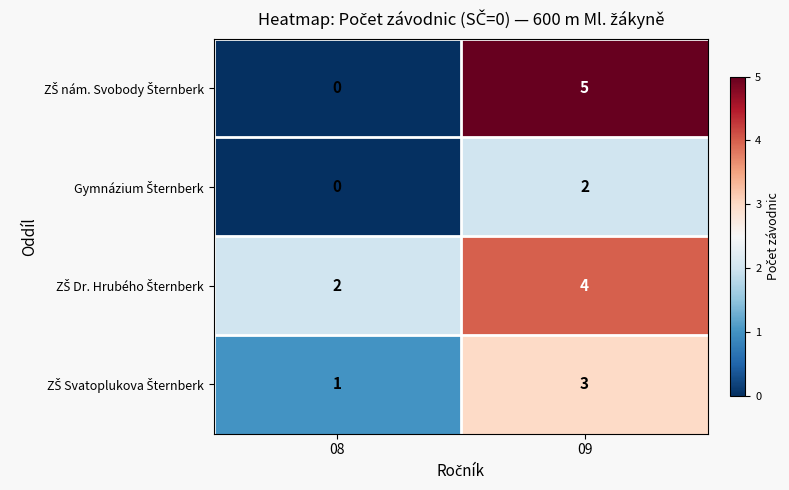

At how many categories does at least one series exceed 0?

2